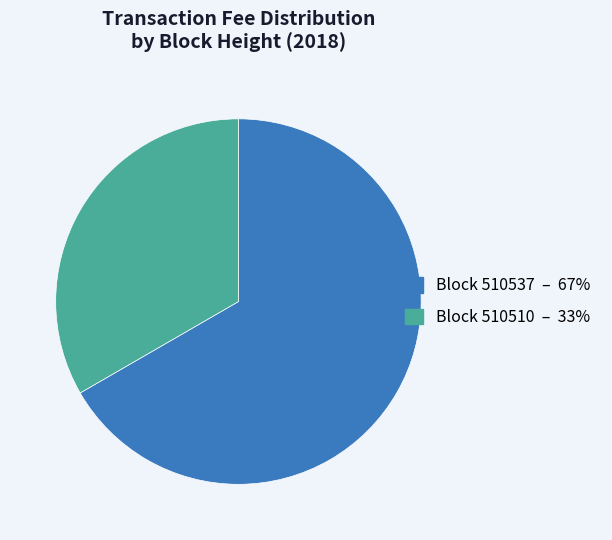

Rank the categories by value from lowest to highest.

Block 510510 – 33%, Block 510537 – 67%